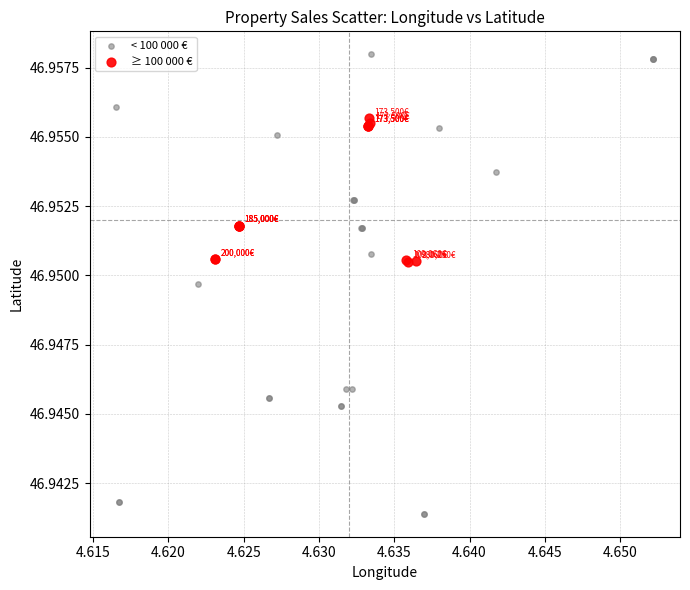

Which series contains the highest Y value?

< 100 000 €